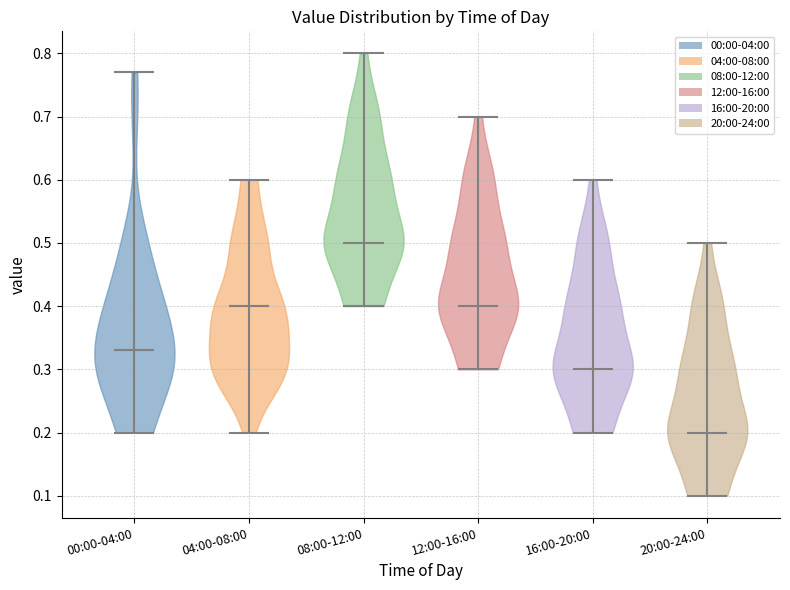

Reading left to right, read every violin against the y-axis: where its median line is, and the lowest and highest points it reaches. The values are not printed on the chart, so give them approximately, as read against the axis.

00:00-04:00: median line 0.33, lowest point 0.20, highest point 0.77
04:00-08:00: median line 0.40, lowest point 0.20, highest point 0.60
08:00-12:00: median line 0.50, lowest point 0.40, highest point 0.80
12:00-16:00: median line 0.40, lowest point 0.30, highest point 0.70
16:00-20:00: median line 0.30, lowest point 0.20, highest point 0.60
20:00-24:00: median line 0.20, lowest point 0.10, highest point 0.50